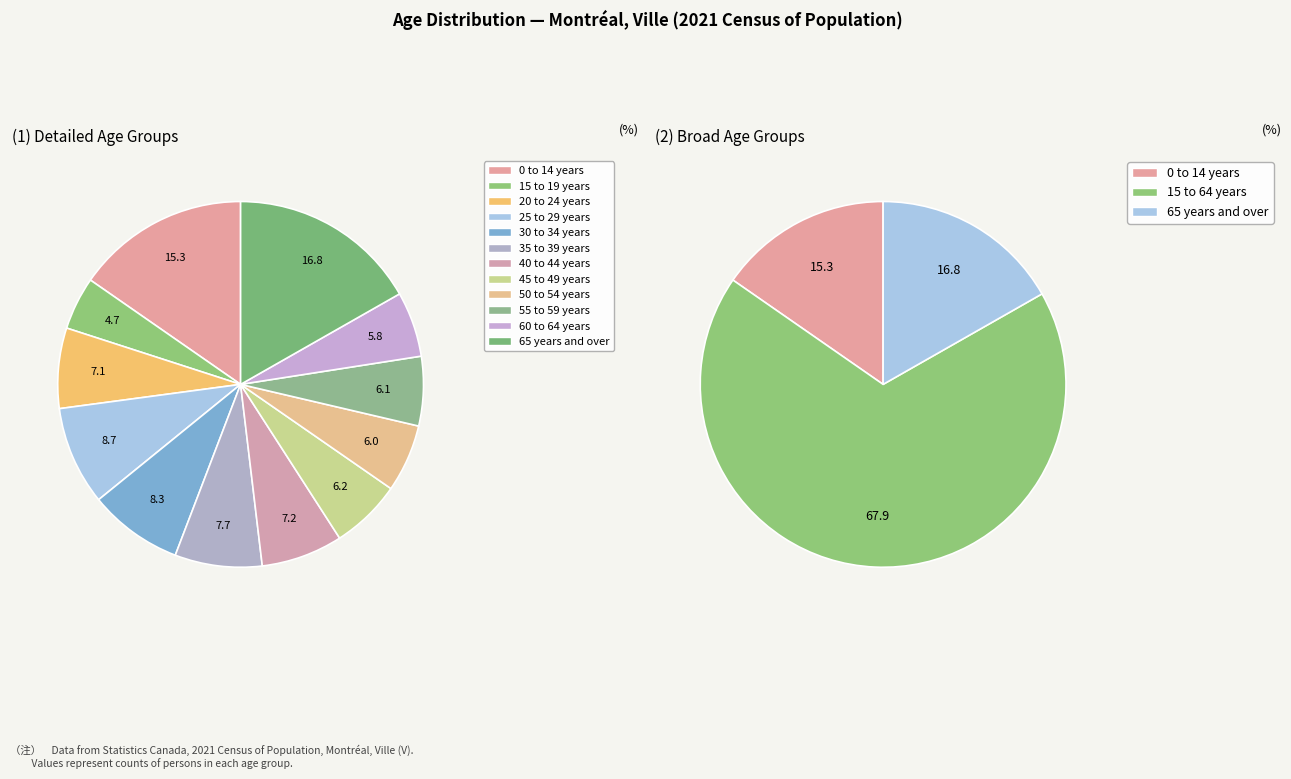

Rank the categories by value from highest to lowest.

65 years and over, 0 to 14 years, 25 to 29 years, 30 to 34 years, 35 to 39 years, 40 to 44 years, 20 to 24 years, 45 to 49 years, 55 to 59 years, 50 to 54 years, 60 to 64 years, 15 to 19 years